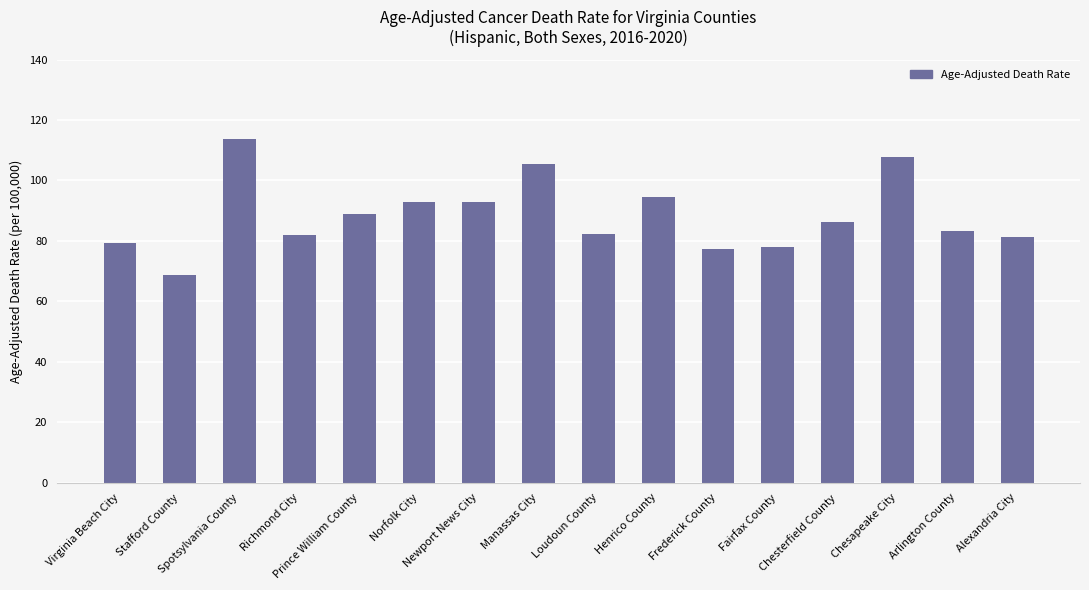

What is the value of the 11th bar from the left?

77.4